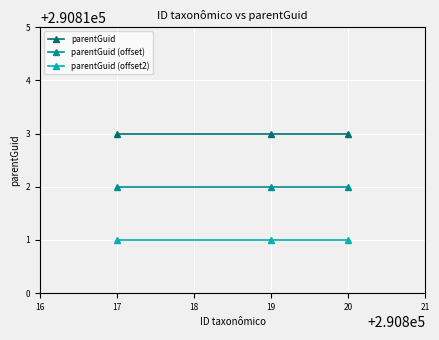

Rank the series by their average value, from lowest to highest.

parentGuid (offset2), parentGuid (offset), parentGuid